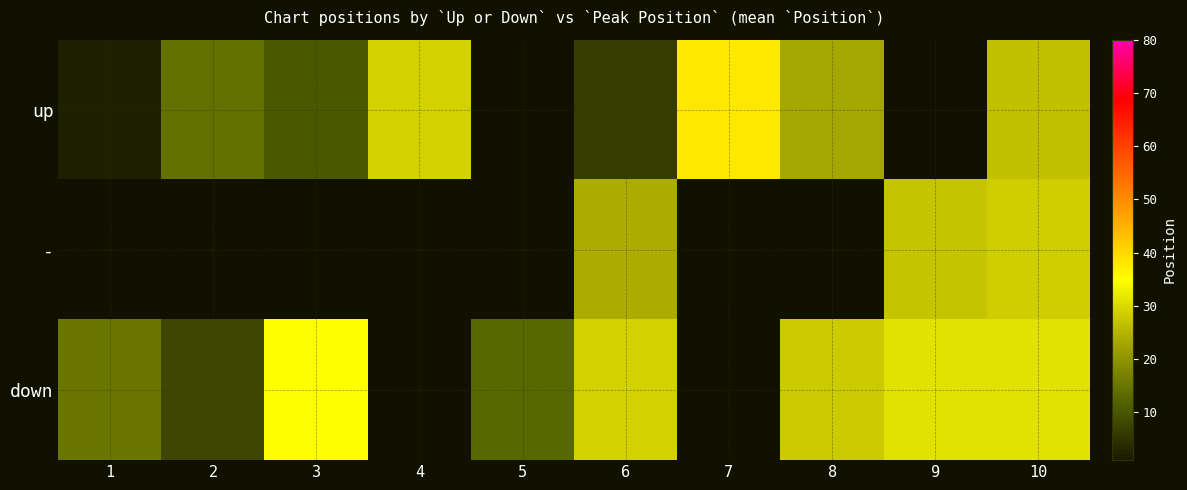

Reading left to right, what are all the values shown in this chart?

up: 1=2.0	2=14.2	3=10.5	4=29.0	5=0.0	6=6.5	7=38.0	8=23.0	9=0.0	10=26.8
-: 1=0.0	2=0.0	3=0.0	4=0.0	5=0.0	6=24.0	7=0.0	8=0.0	9=27.0	10=28.5
down: 1=15.0	2=8.0	3=35.0	4=0.0	5=13.0	6=29.0	7=0.0	8=28.0	9=31.0	10=31.0